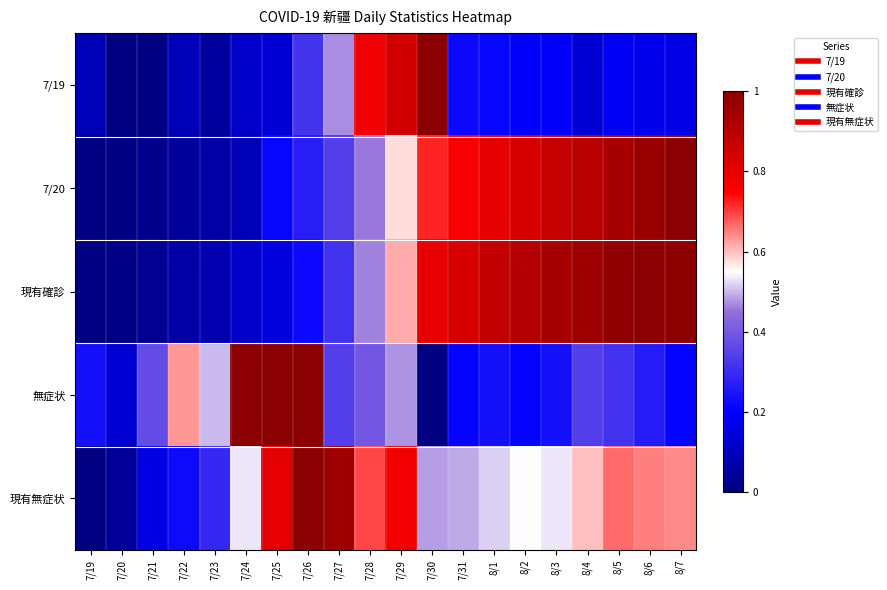

What is the total value across all series at 7/31?

2.5